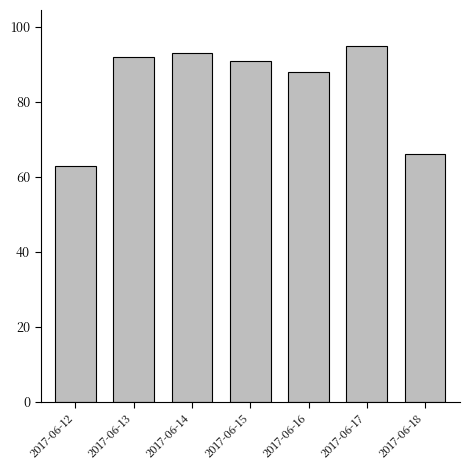

What is the value of the 2nd bar from the left?

92